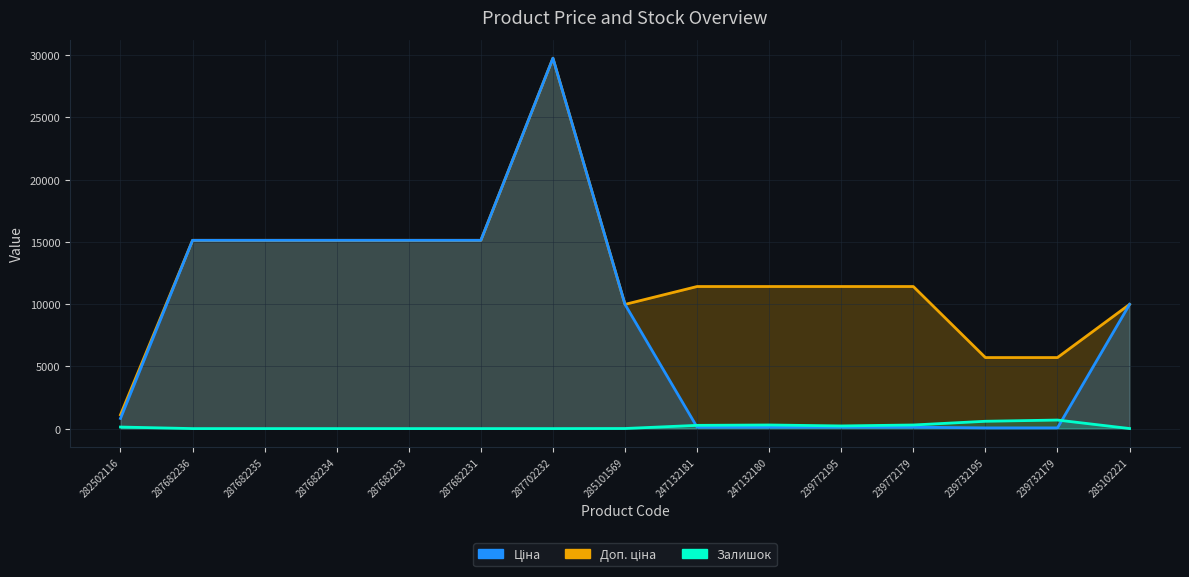

How many categories are shown in the chart?

15